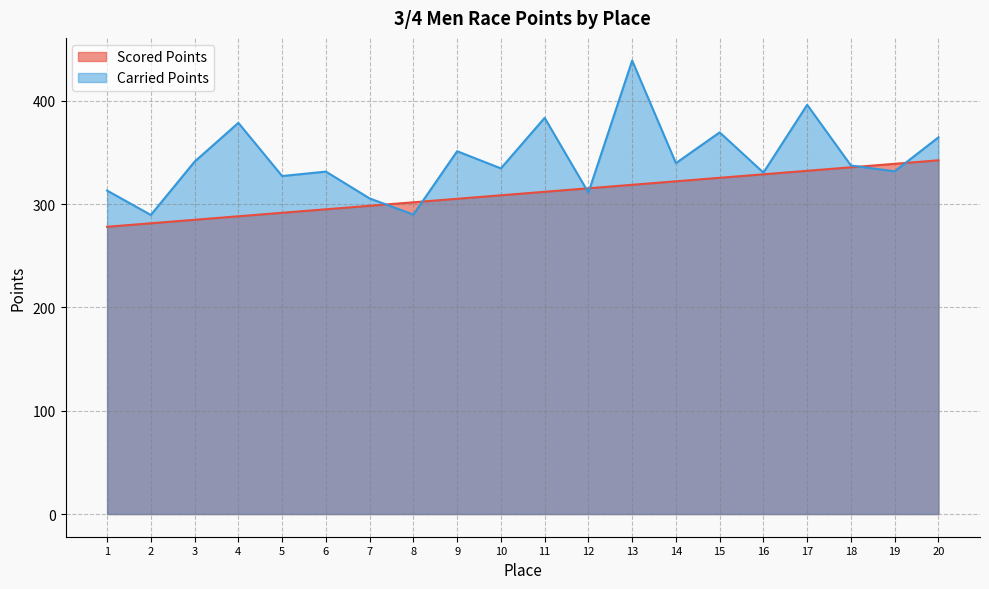

Which category has the lowest value in the Scored Points series?

1